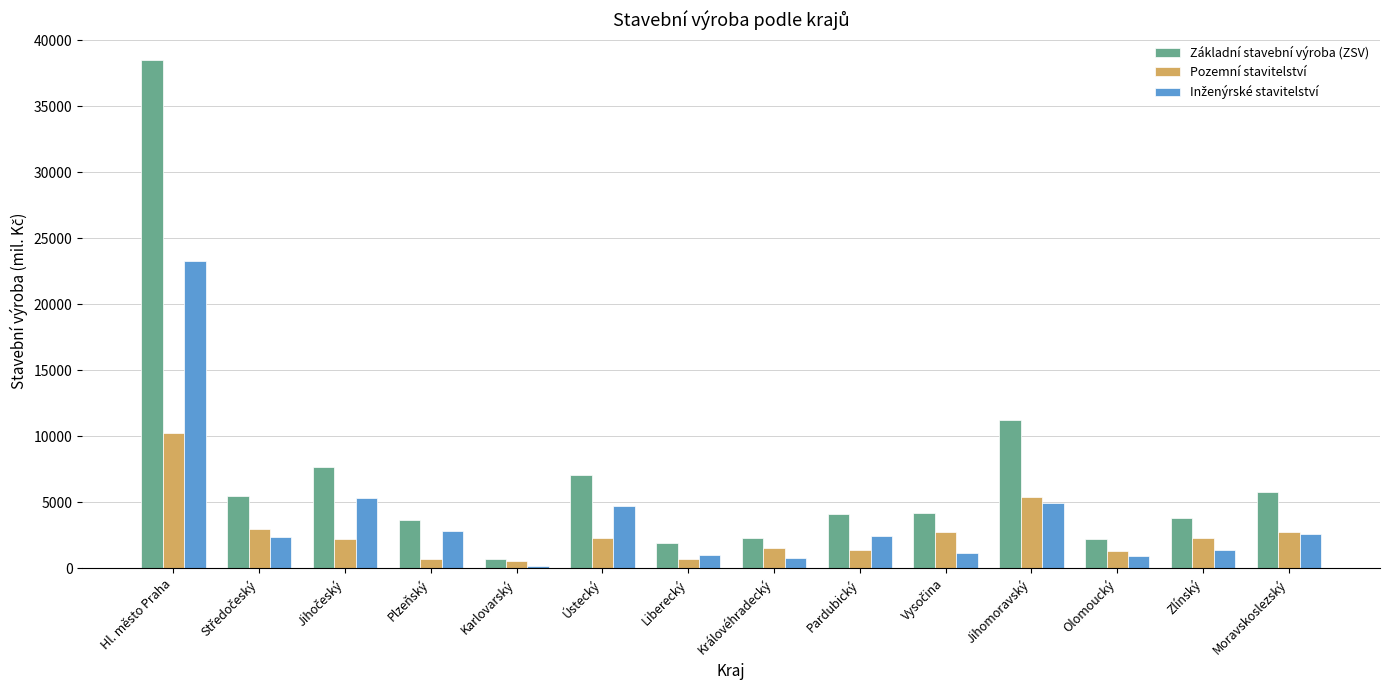

How many bars are there in total?

42